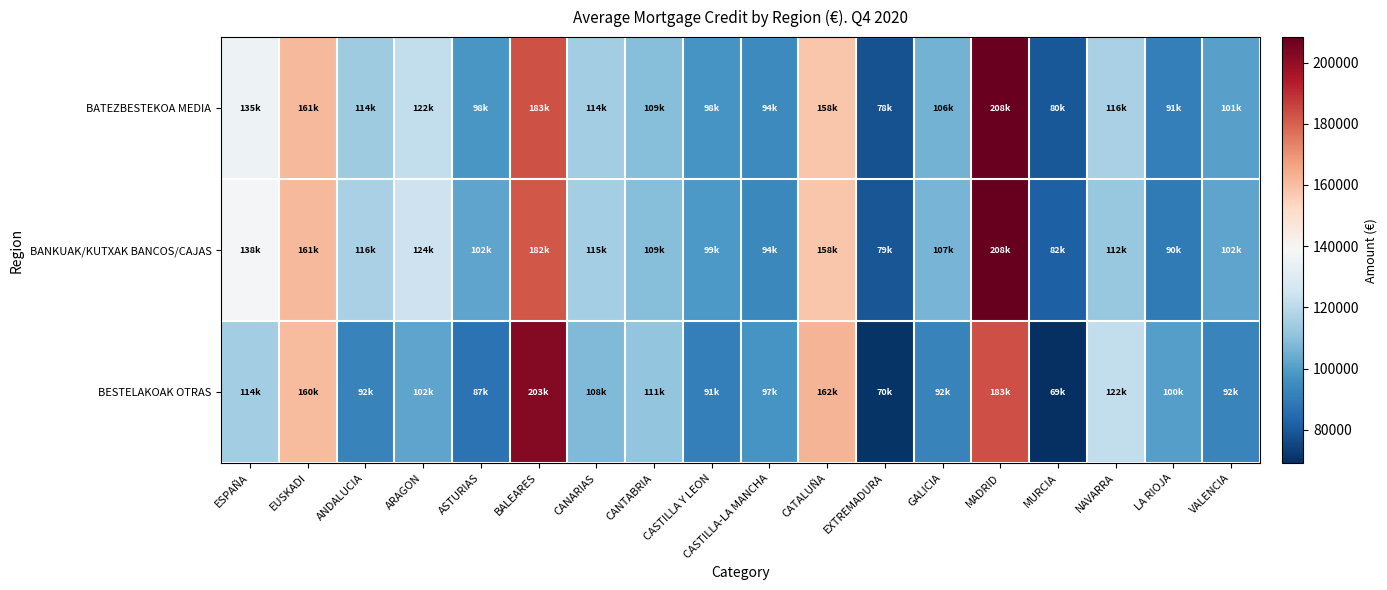

Which label corresponds to the smallest value in the chart?

MURCIA